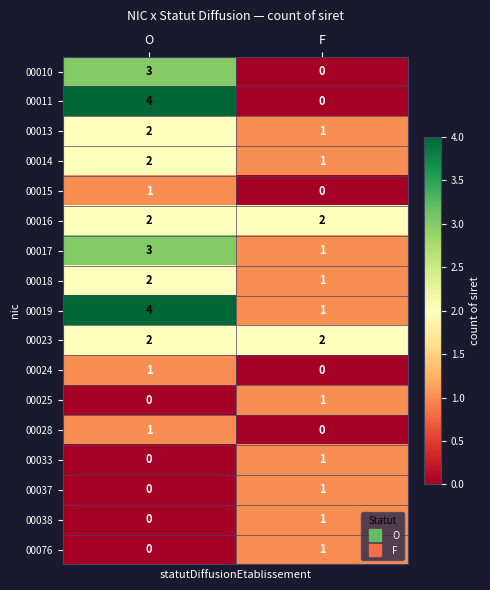

What is the highest value of the 00019 series?

4